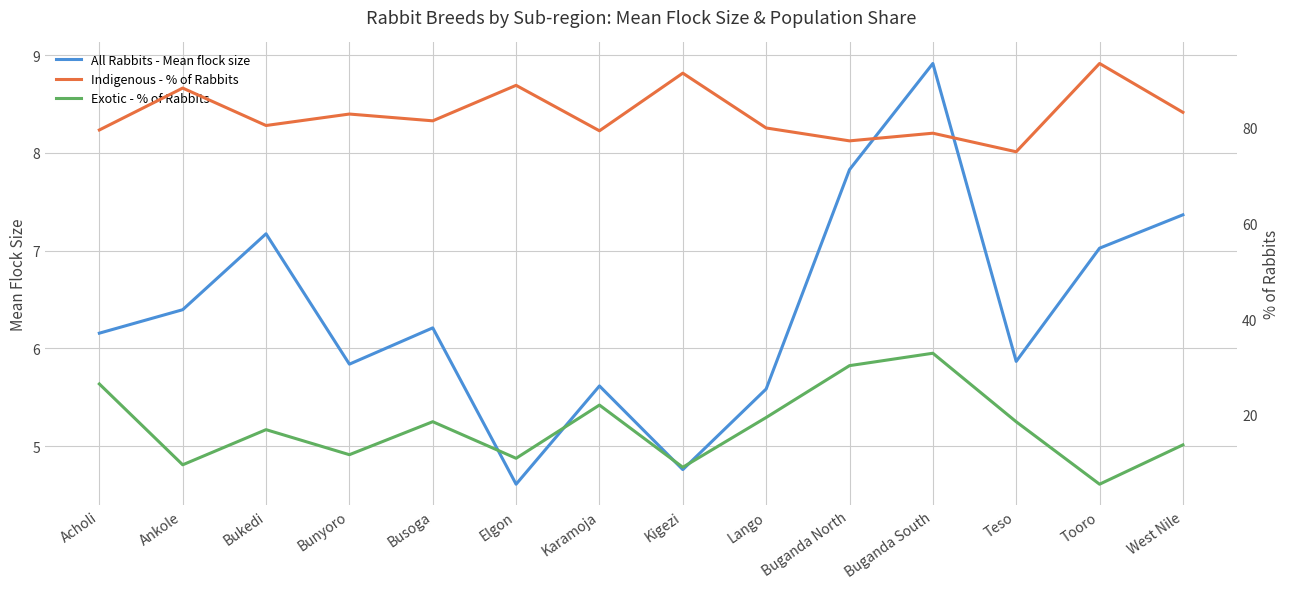

True or false: Indigenous - % of Rabbits and Exotic - % of Rabbits cross at least once.

False